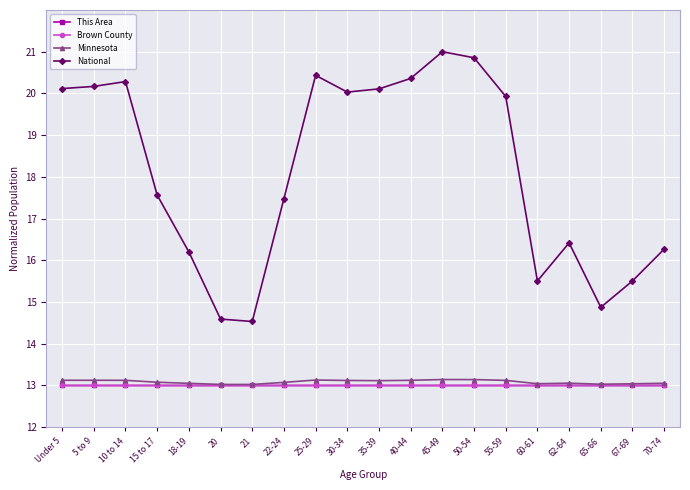

What is the highest value of the National series?

21.0